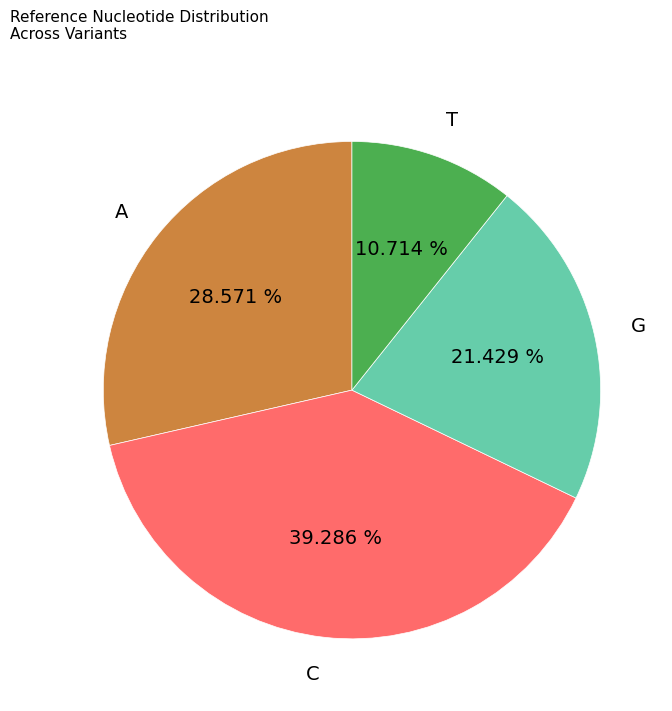

Which has a higher value, G or C?

C